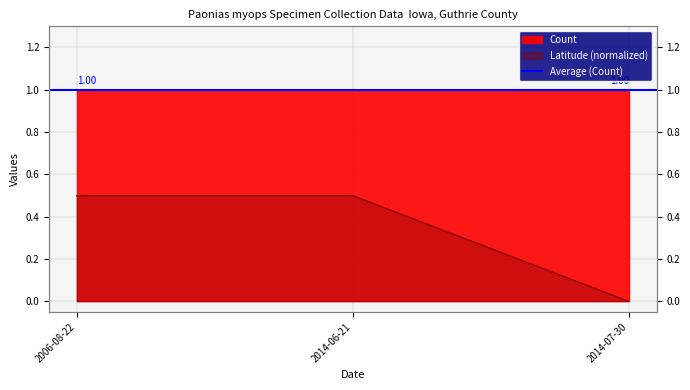

How many values are above zero?

2